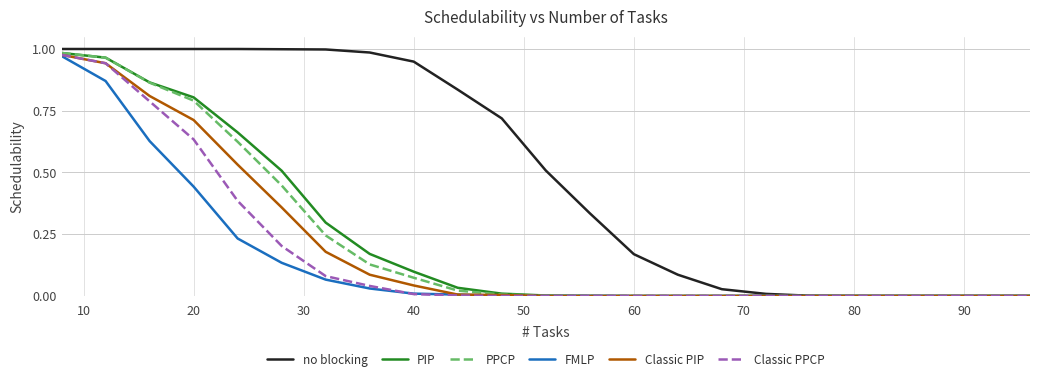

Count the number of categories in the chart.

23